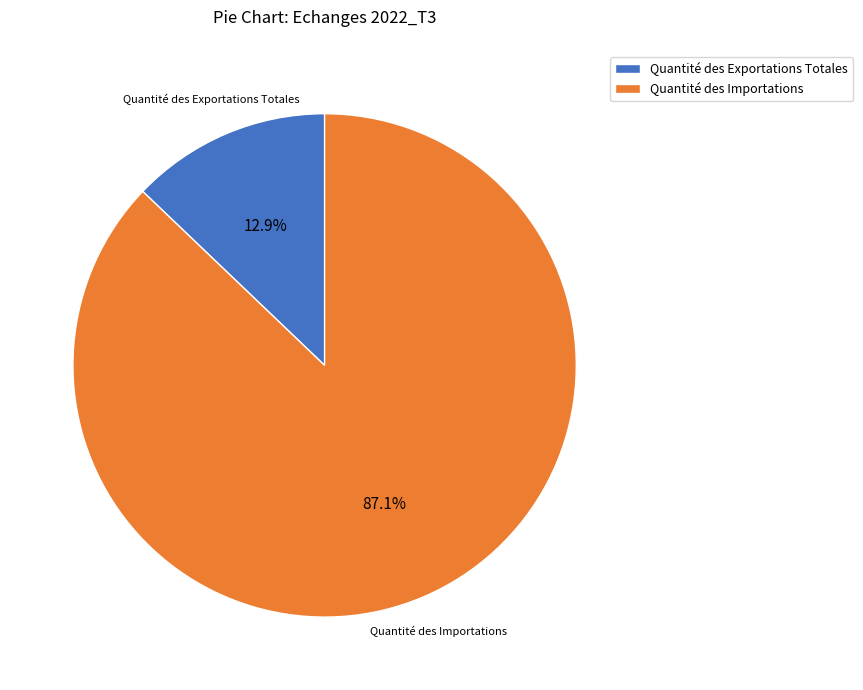

Count the number of slices in the pie.

2